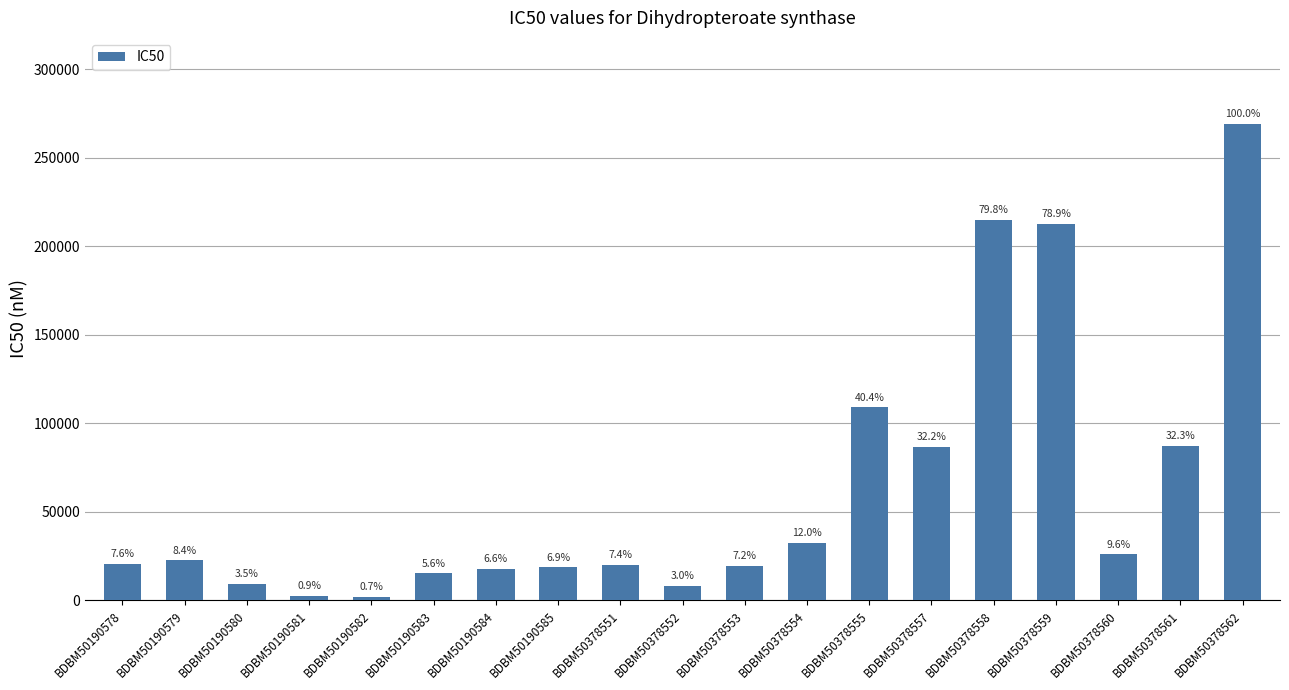

Reading left to right, list all the values displayed in this chart.

20600	22500	9400	2500	1900	15200	17800	18600	19800	8000	19300	32400	108900	86700	215000	212600	25900	87100	269300